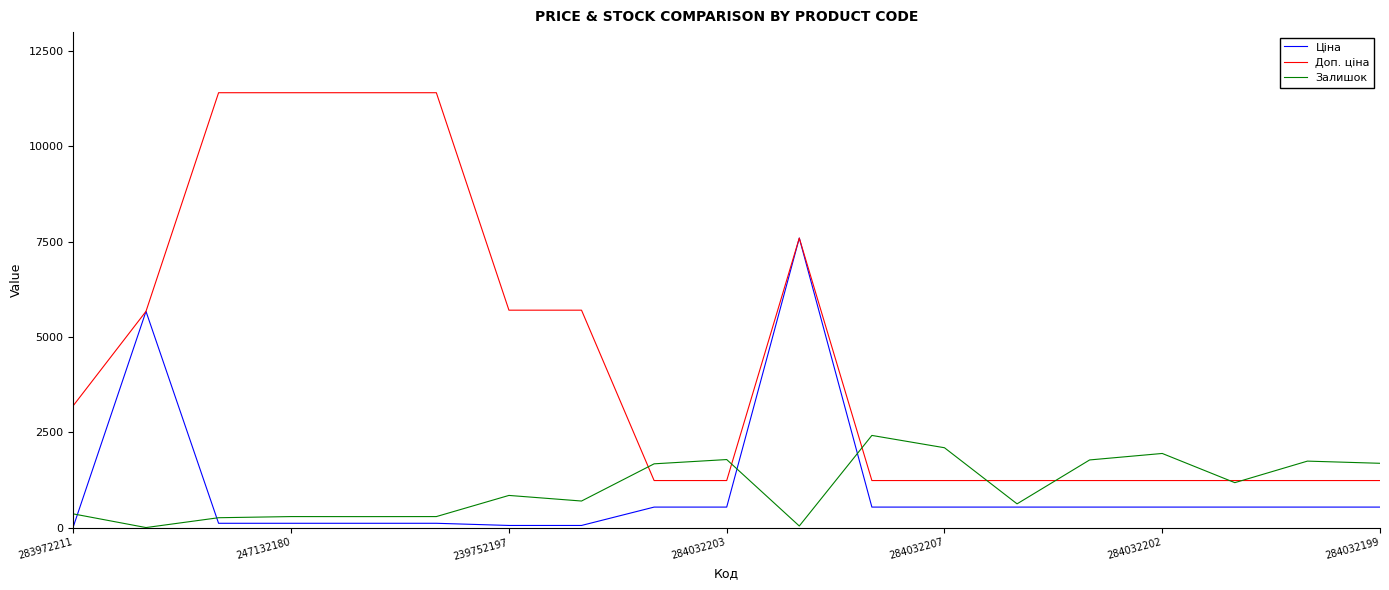

True or false: Ціна and Залишок intersect in this chart.

True